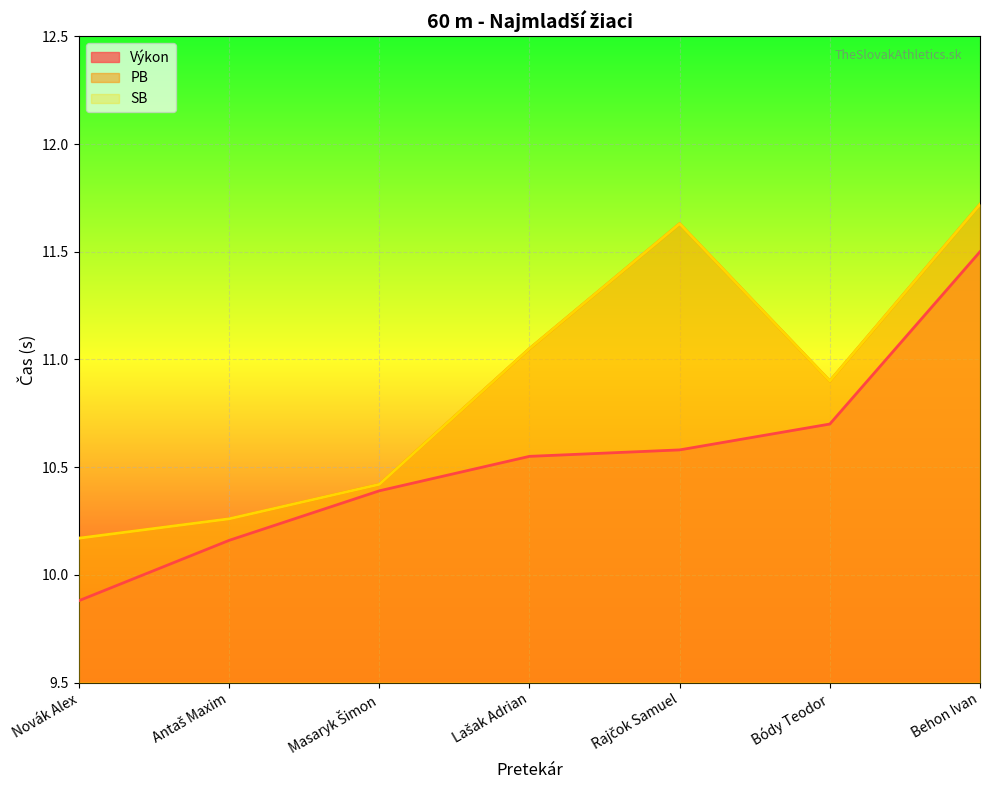

At which category is the sum across all series the highest?

Behon Ivan